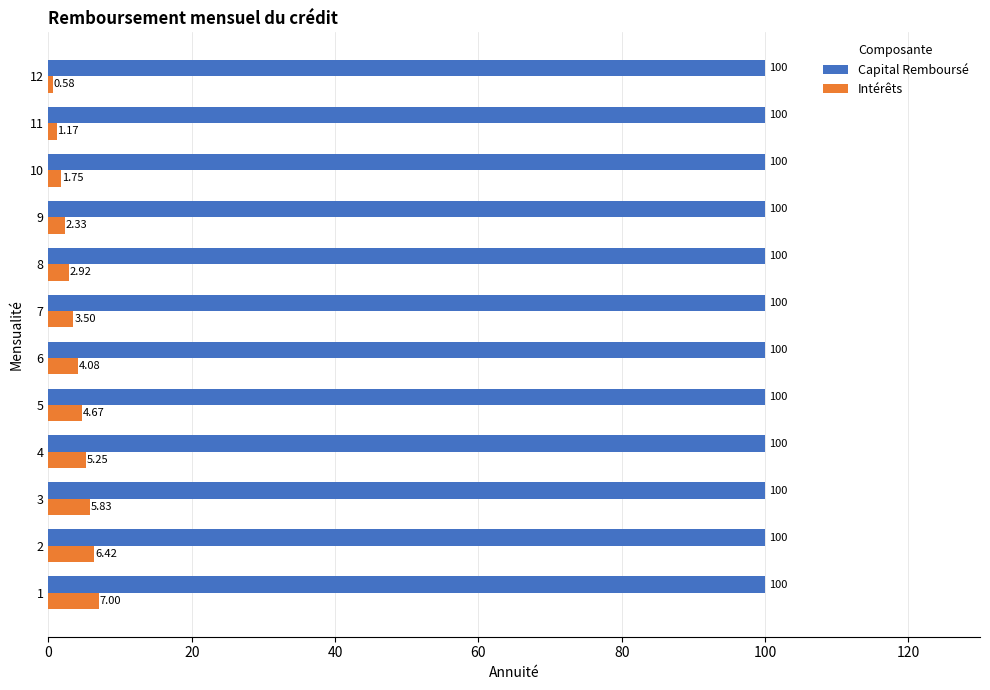

Which series has the largest total across all categories?

Capital Remboursé